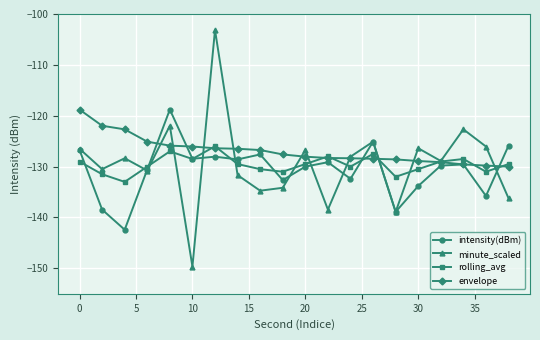

In minute_scaled, how many points are lower than both neighbors (excluding endpoints)?

7